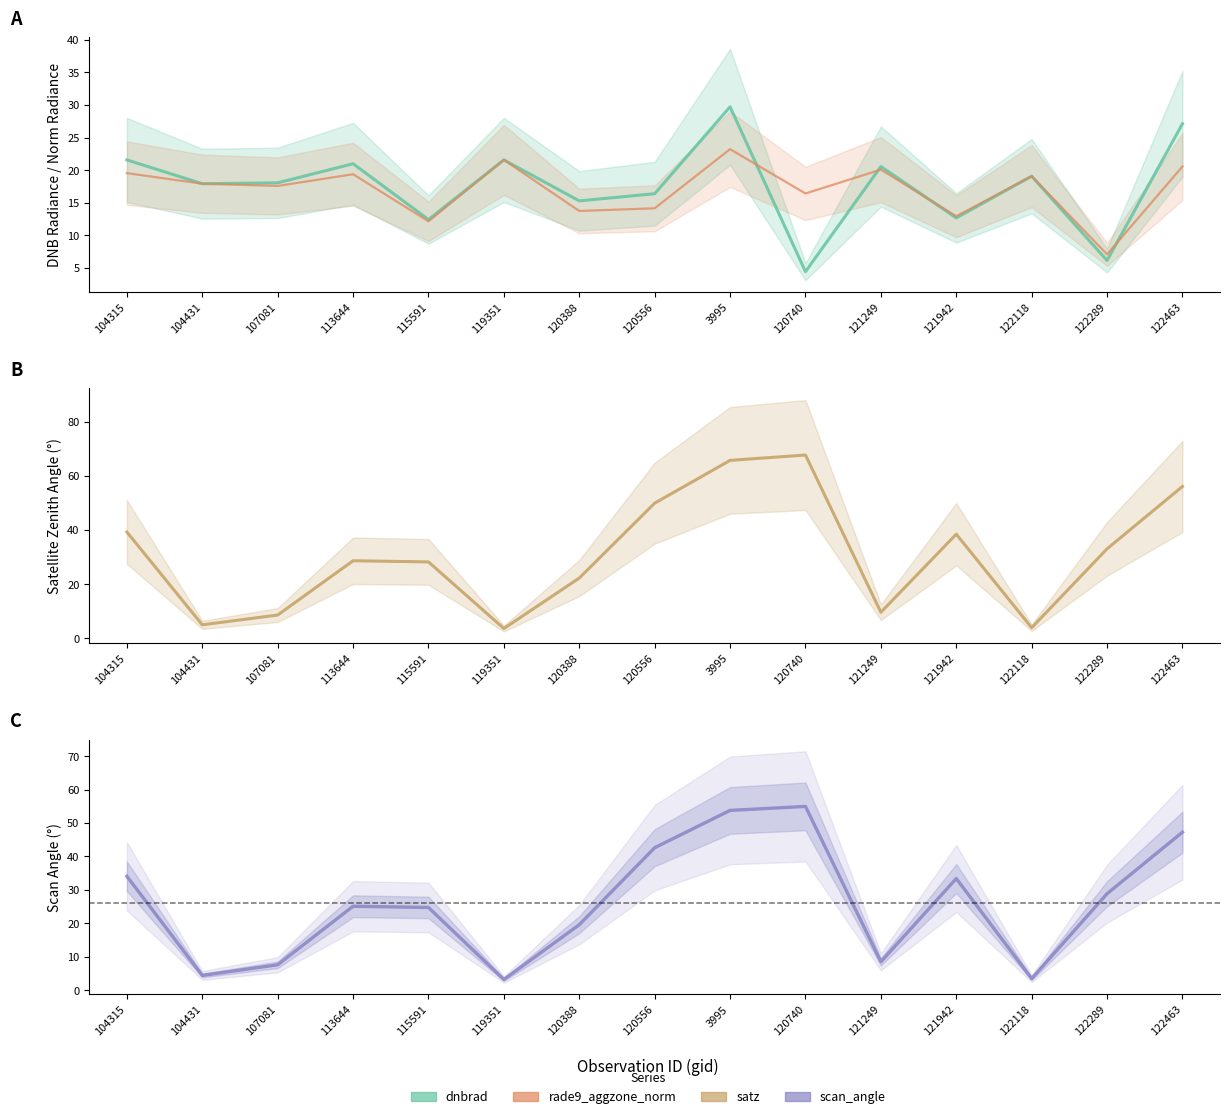

What are all the series names shown in the legend?

dnbrad, rade9_aggzone_norm, satz, scan_angle